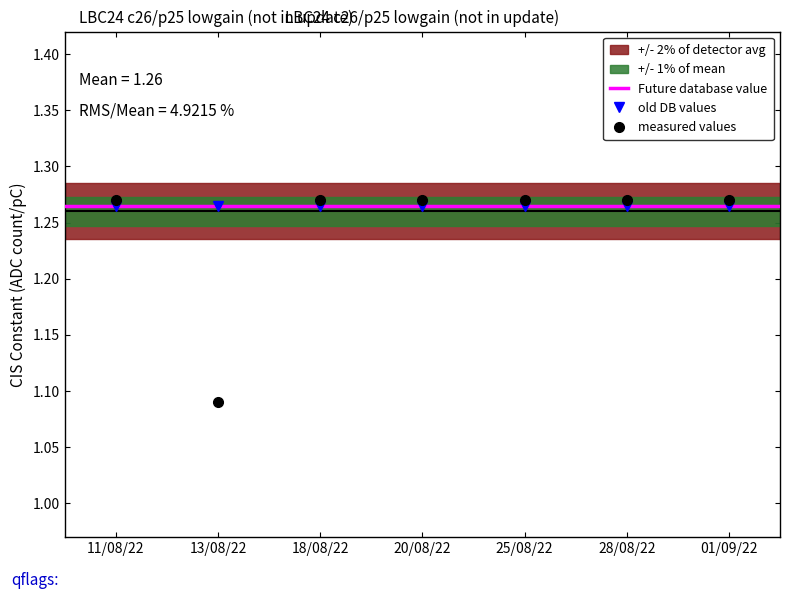

How many interior local valleys (lower than both neighbors) does the data have?

1